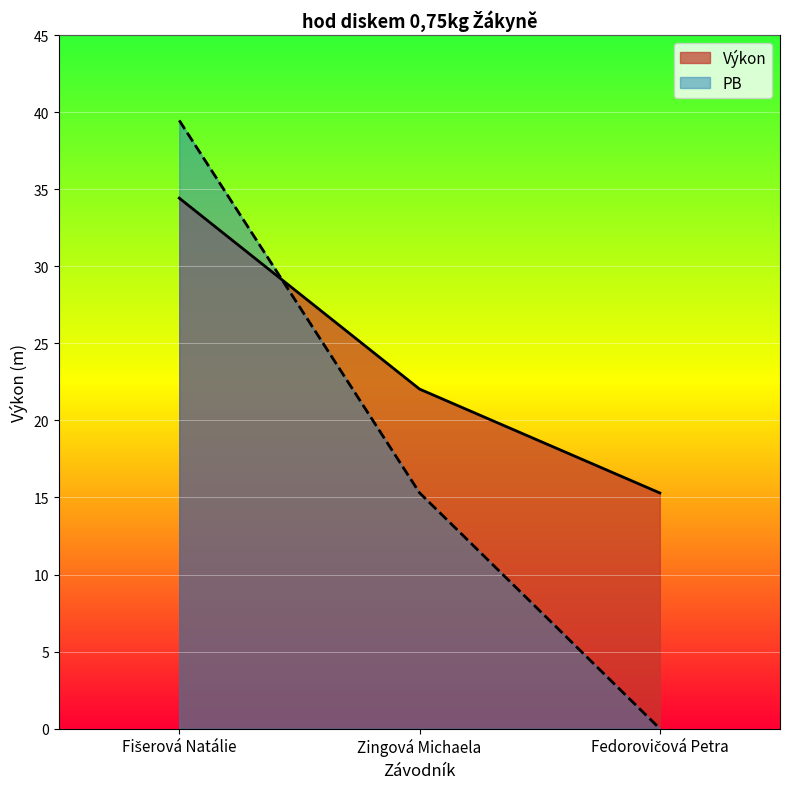

Which has a higher value, Fedorovičová Petra or Zingová Michaela?

Zingová Michaela